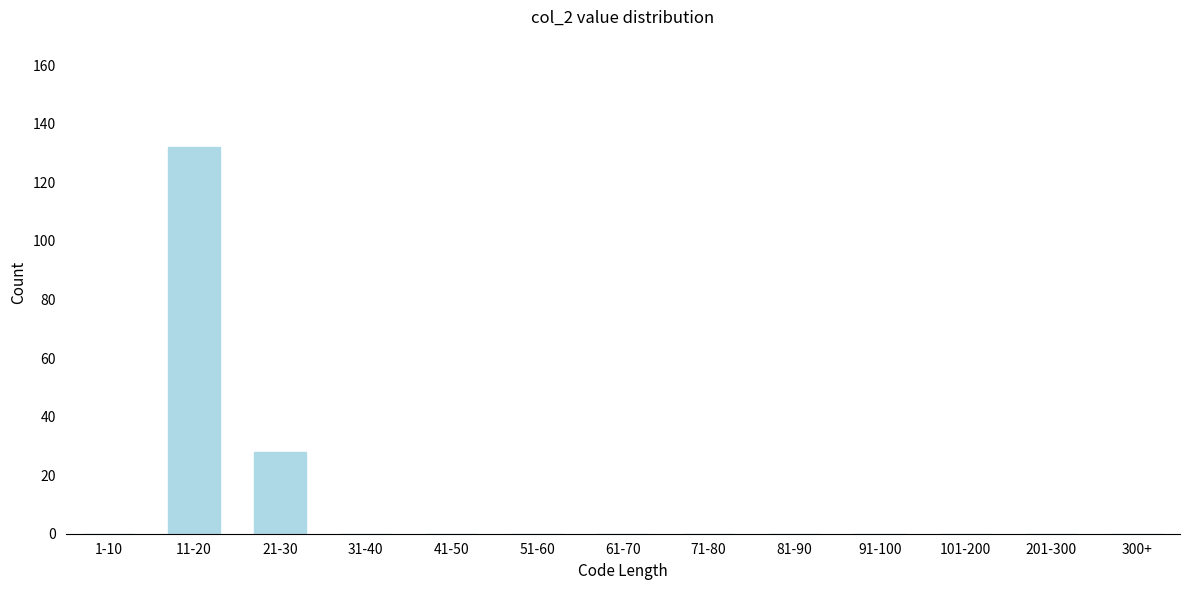

Reading left to right, extract all data points from this chart.

1-10=0	11-20=132	21-30=28	31-40=0	41-50=0	51-60=0	61-70=0	71-80=0	81-90=0	91-100=0	101-200=0	201-300=0	300+=0